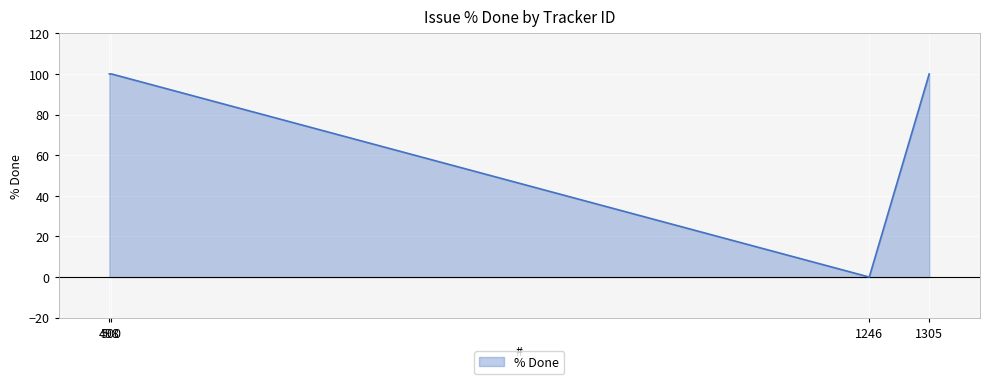

The value at 1246 is 0. True or false?

True